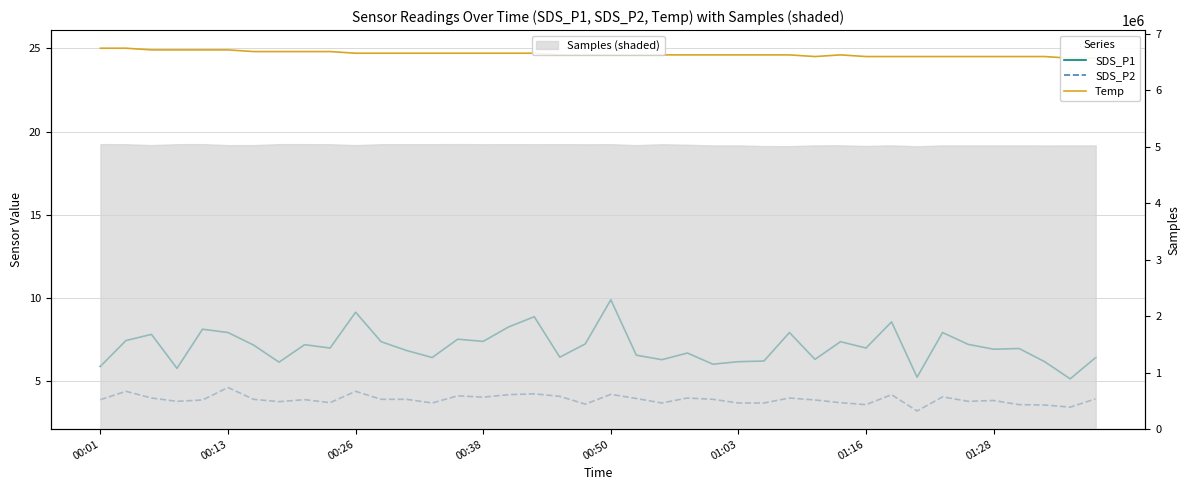

What is the highest value of the Samples (shaded) series?

5047767